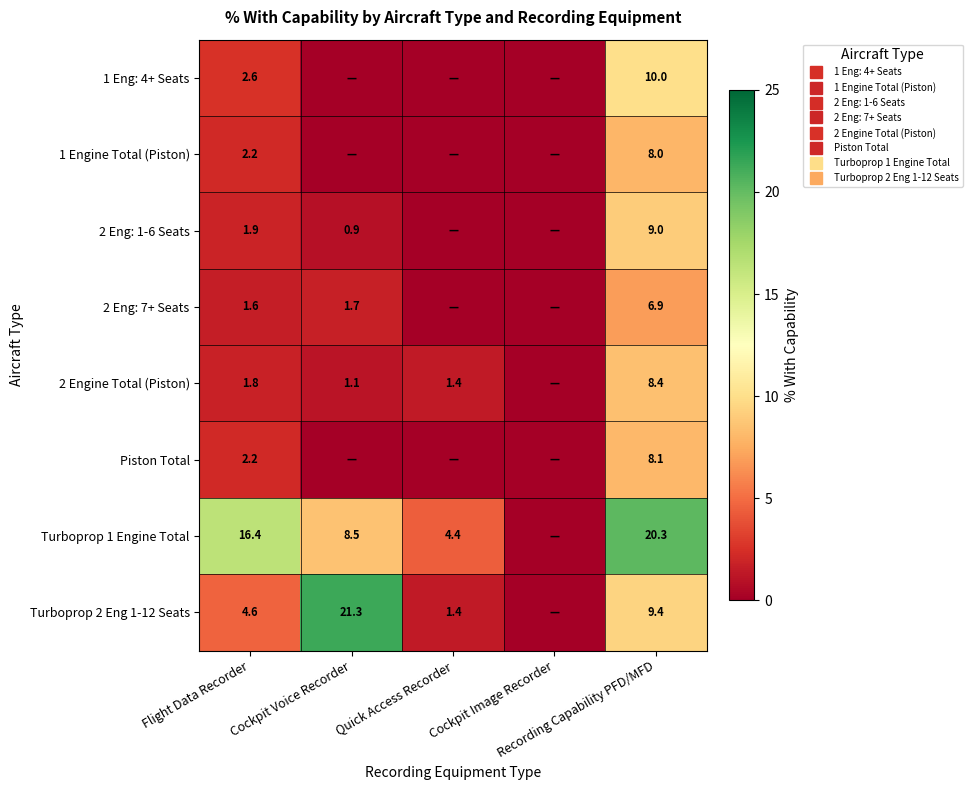

Where is 1 Eng: 4+ Seats nearest to the value 5?

Flight Data Recorder